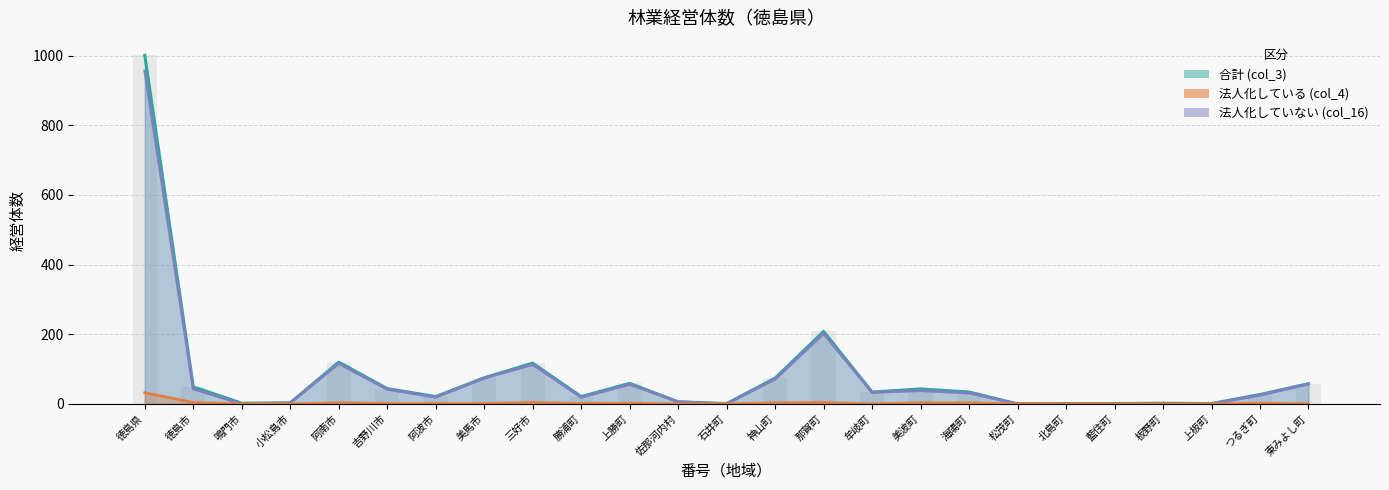

List the series in order of their peak value, lowest first.

法人化している (col_4), 法人化していない (col_16), 合計 (col_3)